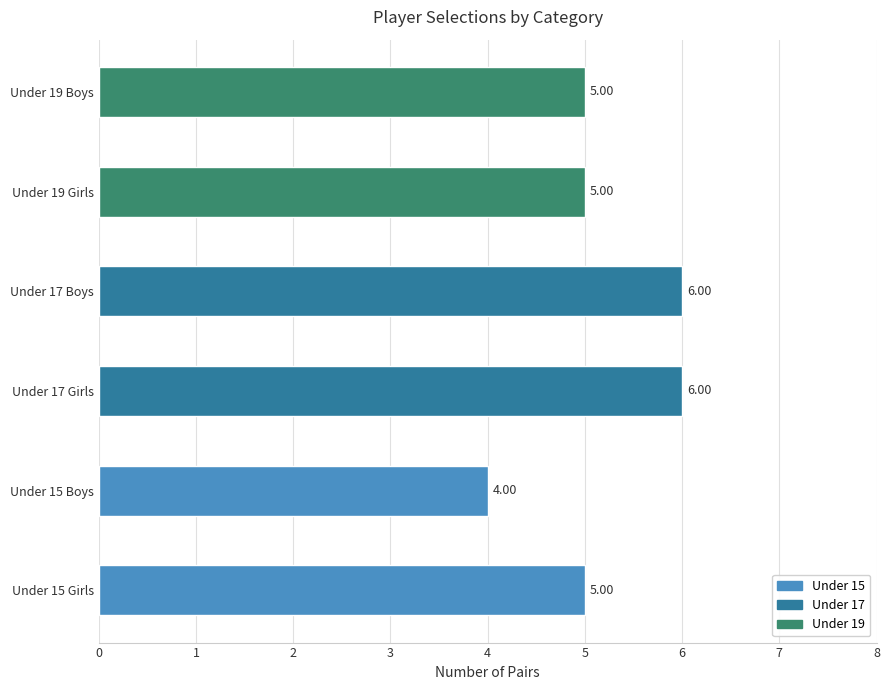

What is the sum of all values?

31